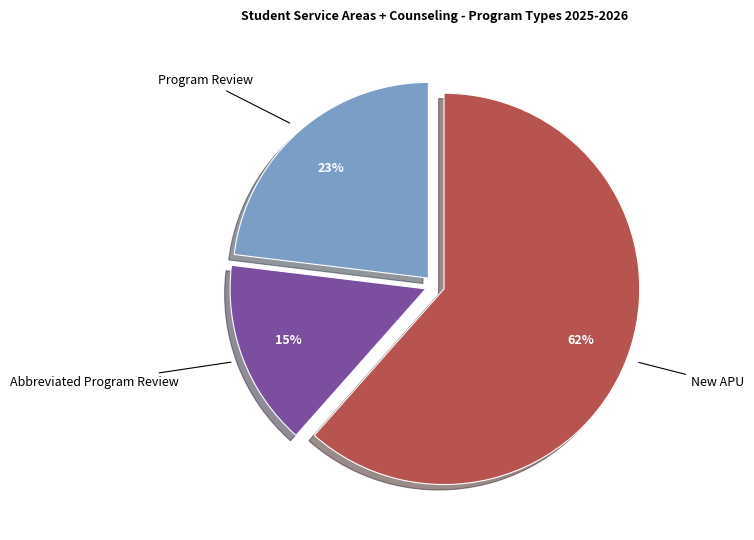

Which slice is the smallest?

Abbreviated Program Review